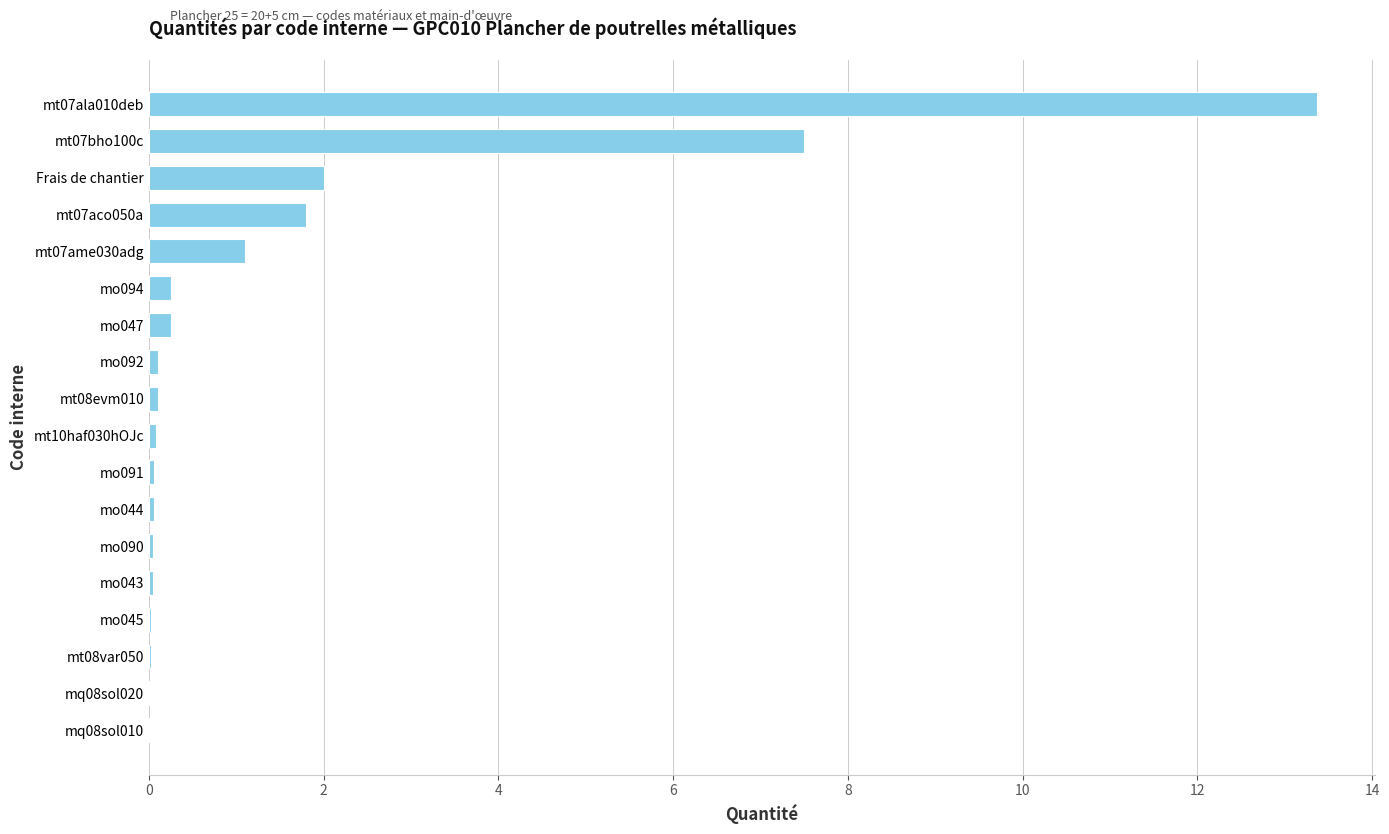

What is the sum of all values?

26.8